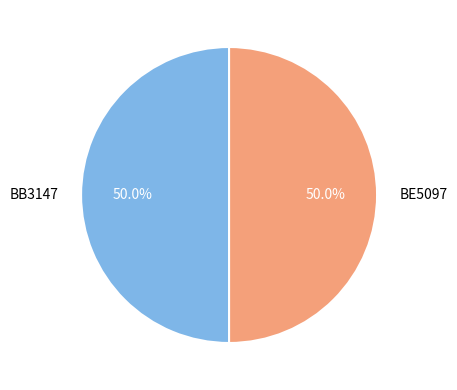

To the nearest percent, what portion does BB3147 represent?

50%